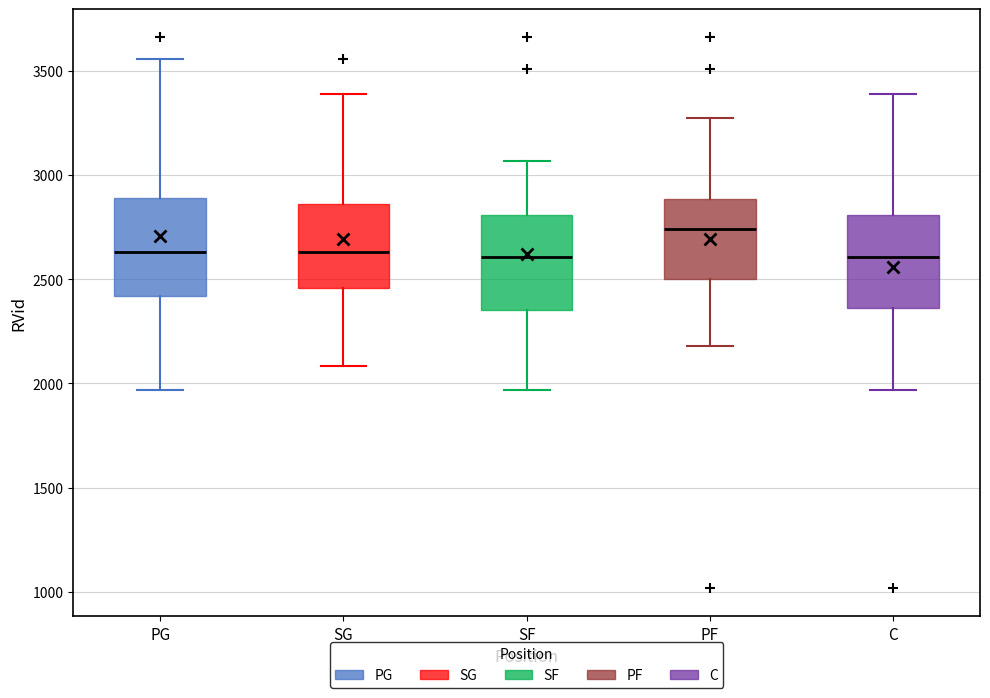

Reading left to right, read every box against the y-axis: the position of its median line, the range the box covers, and the ends of its whiskers. The values are not printed on the chart, so give them approximately, as read against the axis.

PG: median 2650, box 2400 to 2900, whiskers 1950 to 3550
SG: median 2650, box 2450 to 2850, whiskers 2100 to 3400
SF: median 2600, box 2350 to 2800, whiskers 1950 to 3050
PF: median 2750, box 2500 to 2900, whiskers 2200 to 3250
C: median 2600, box 2350 to 2800, whiskers 1950 to 3400